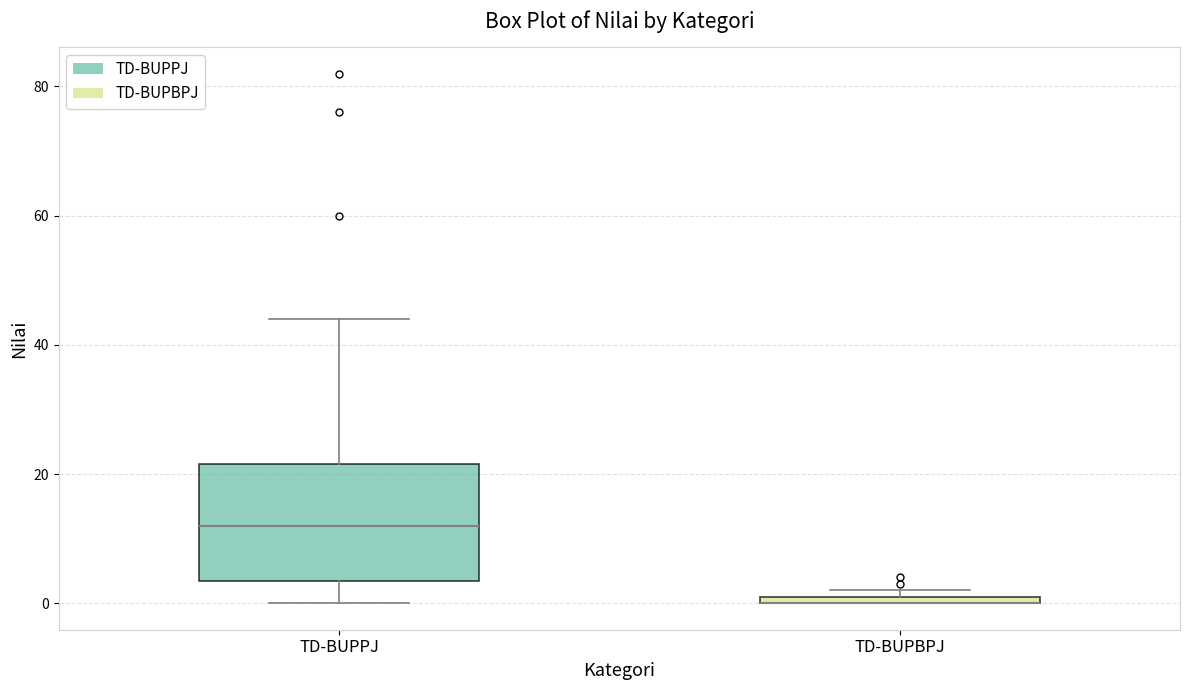

Comparing the boxes themselves (not the whiskers), which one is the tallest?

TD-BUPPJ